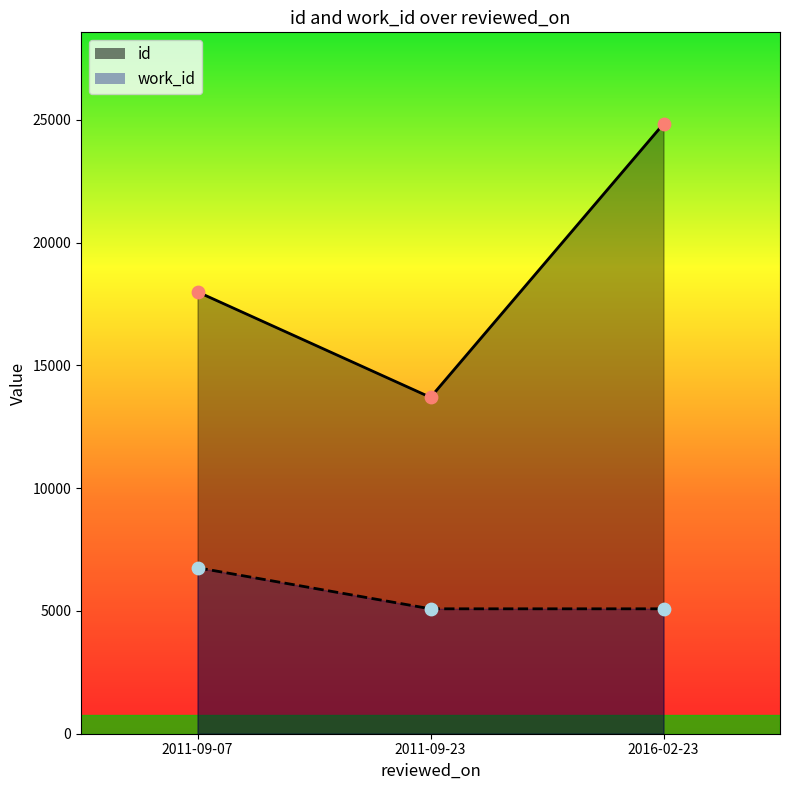

What are all the series names shown in the legend?

id, work_id